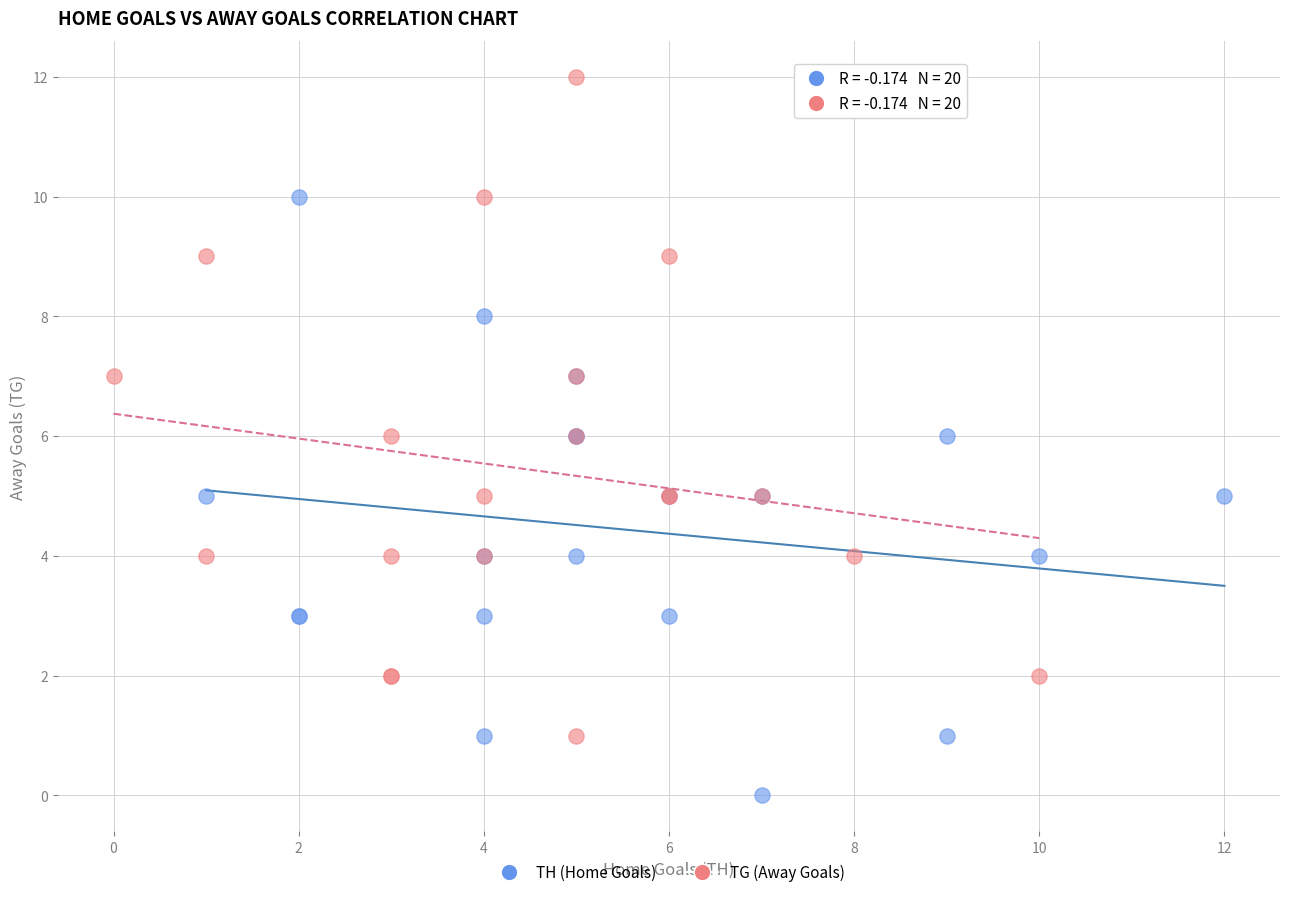

Which series contains the lowest Y value?

TH (Home Goals)